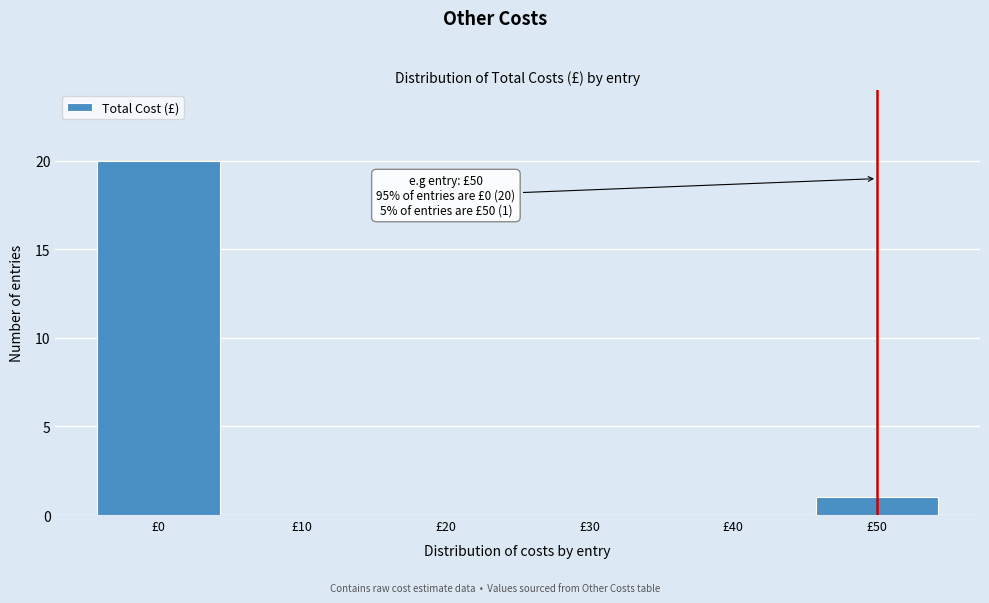

Which range on the x-axis has the tallest bar?

-5 to 5